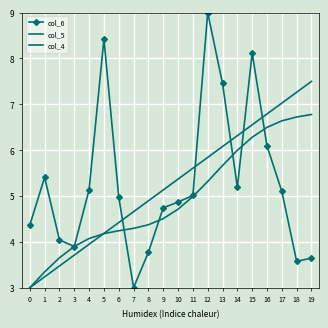

What is the value of the col_6 point at the 18th from the left?

5.1